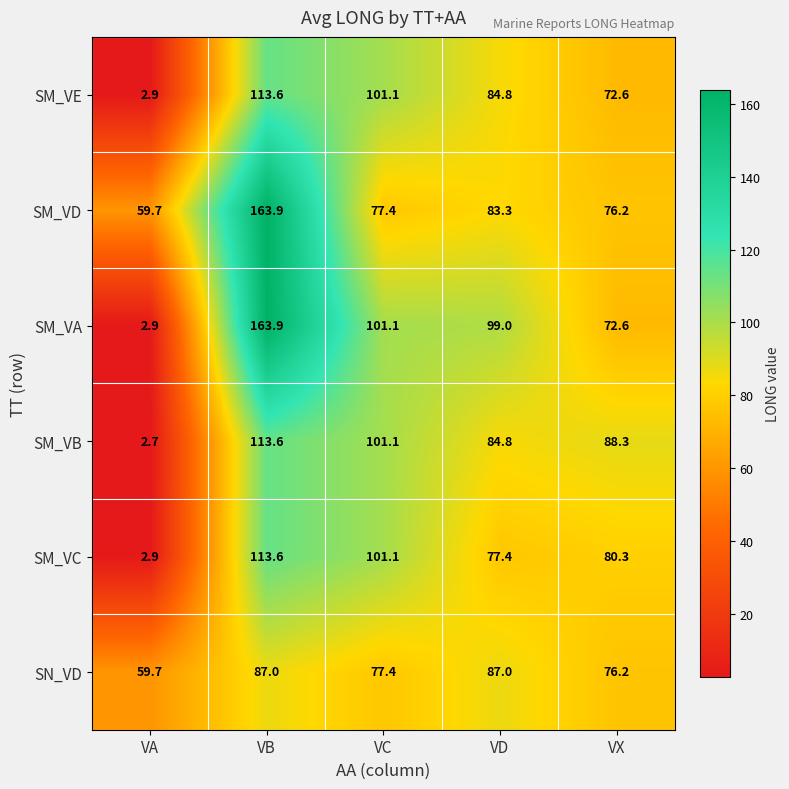

At which category is the sum across all series the highest?

VB